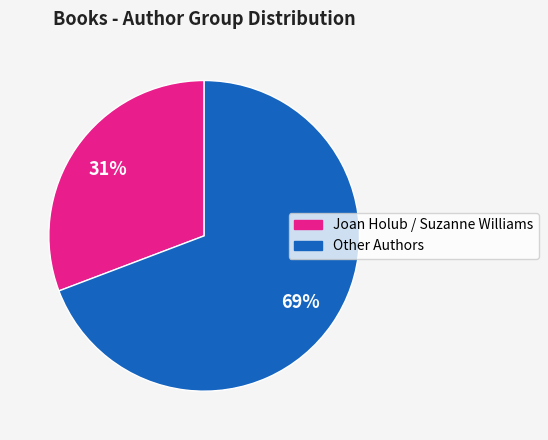

Is there a majority slice in this chart?

Yes